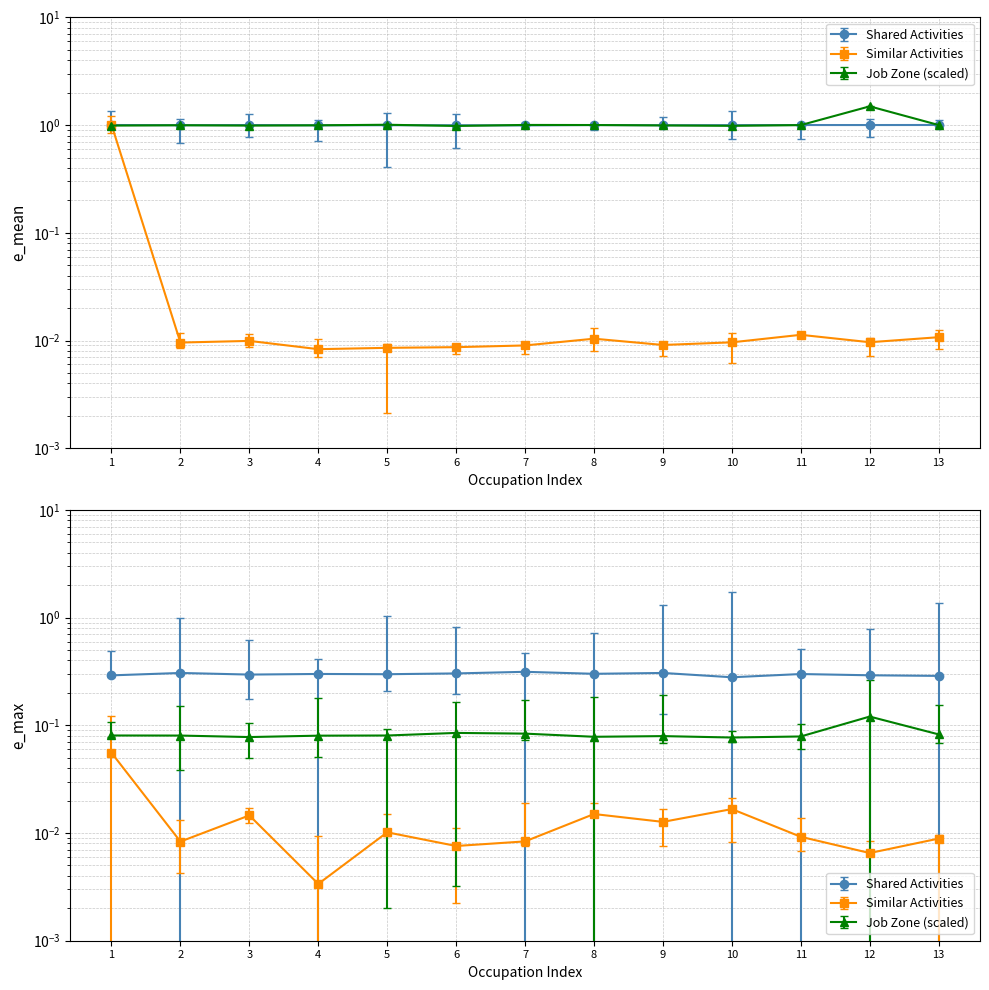

At how many categories does at least one series exceed 1?

7